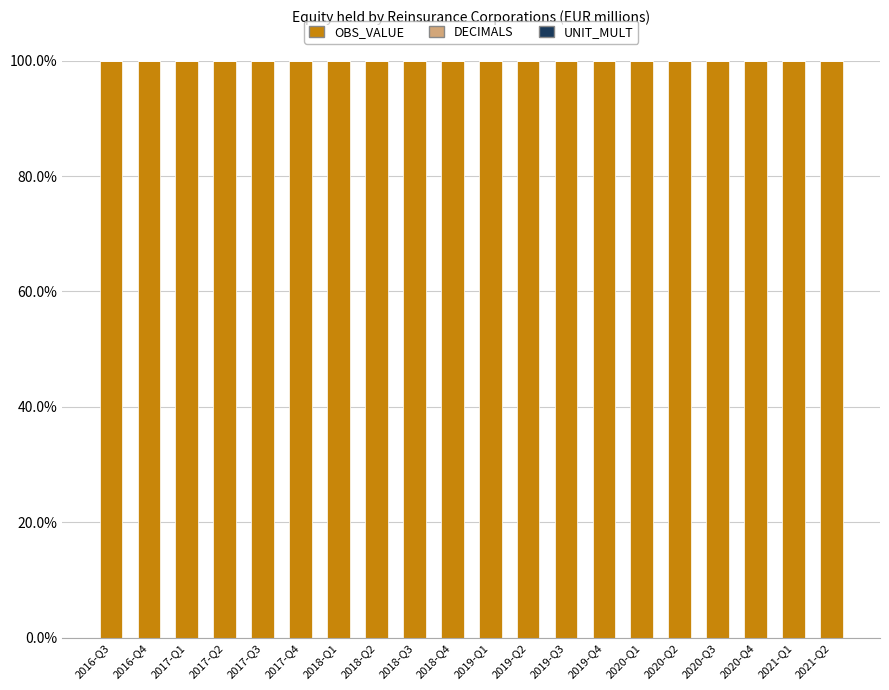

What is the sum of all OBS_VALUE values?

1999.9